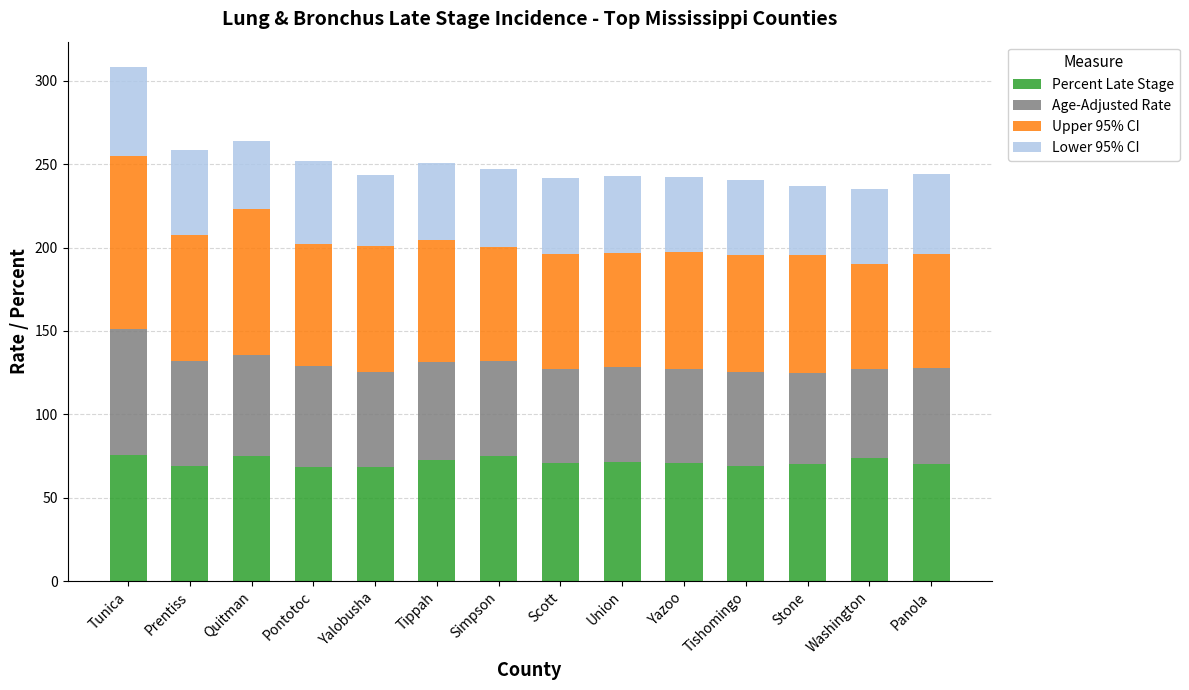

At which category is the sum across all series the highest?

Tunica